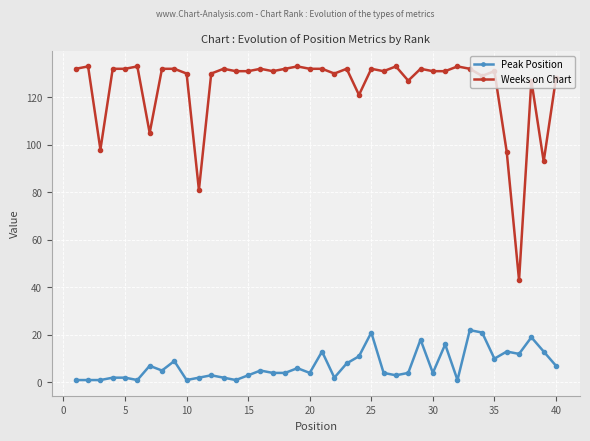

True or false: Weeks on Chart and Peak Position intersect in this chart.

False